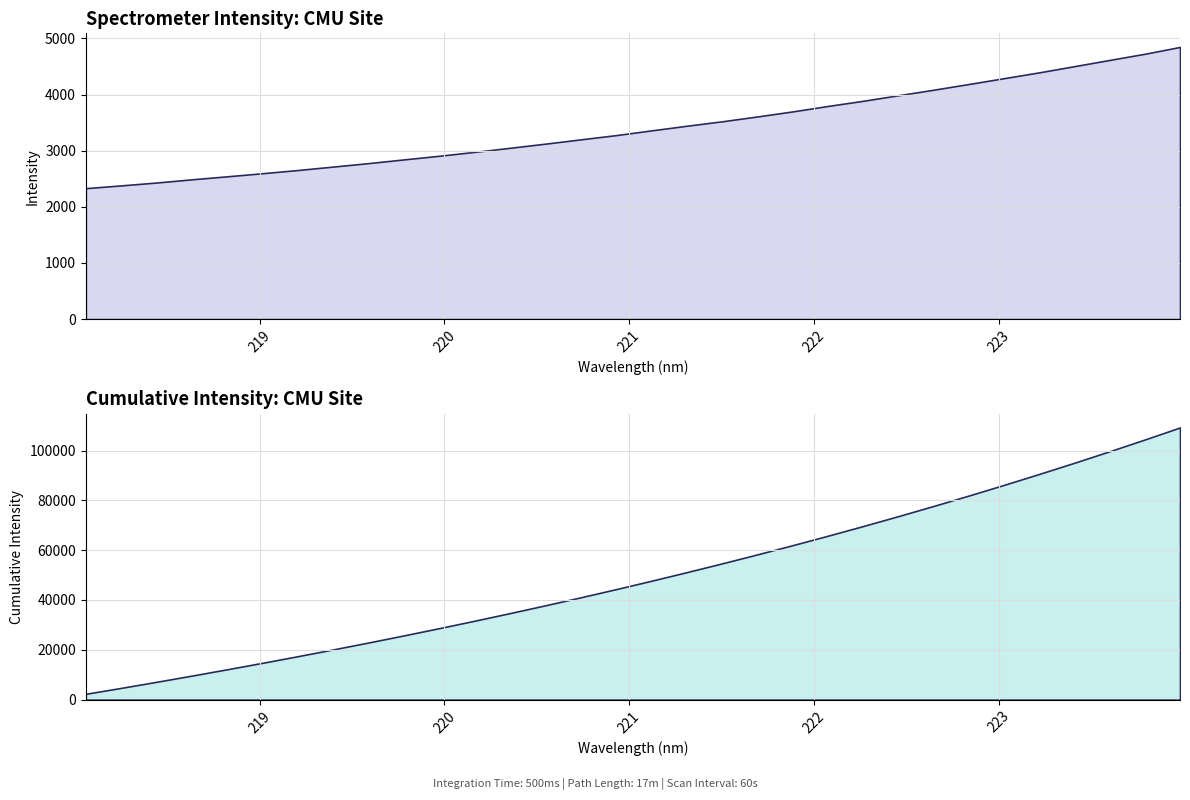

What is the difference between the values at 222.8355 and 218.8244?

1643.3